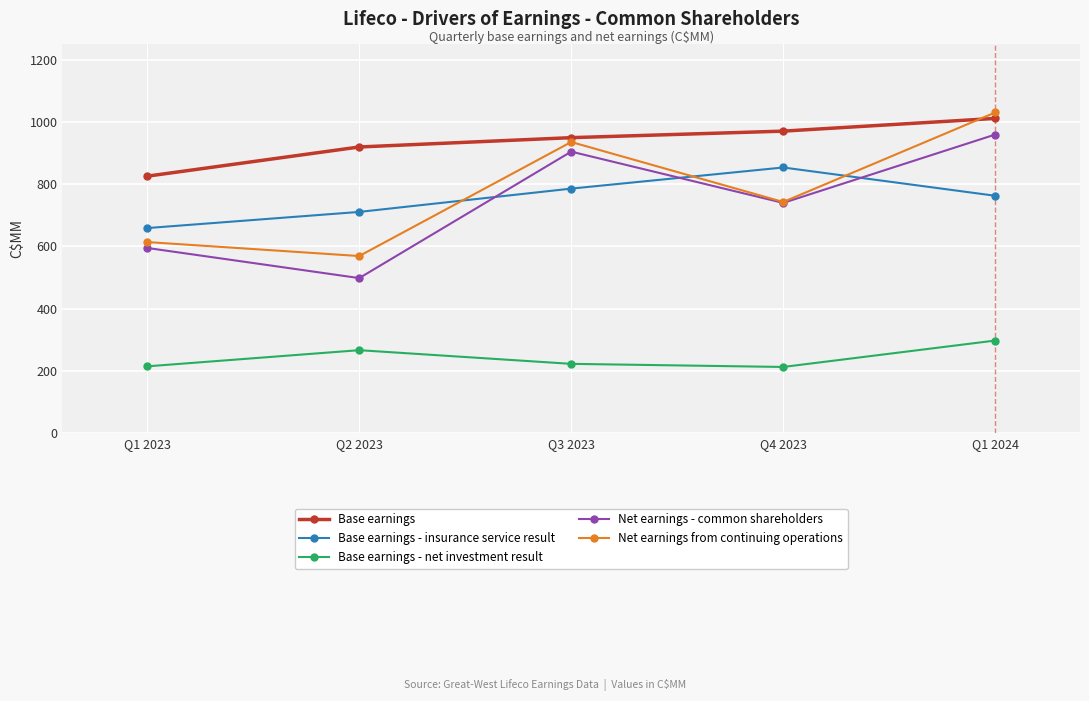

True or false: Base earnings and Net earnings - common shareholders intersect in this chart.

False